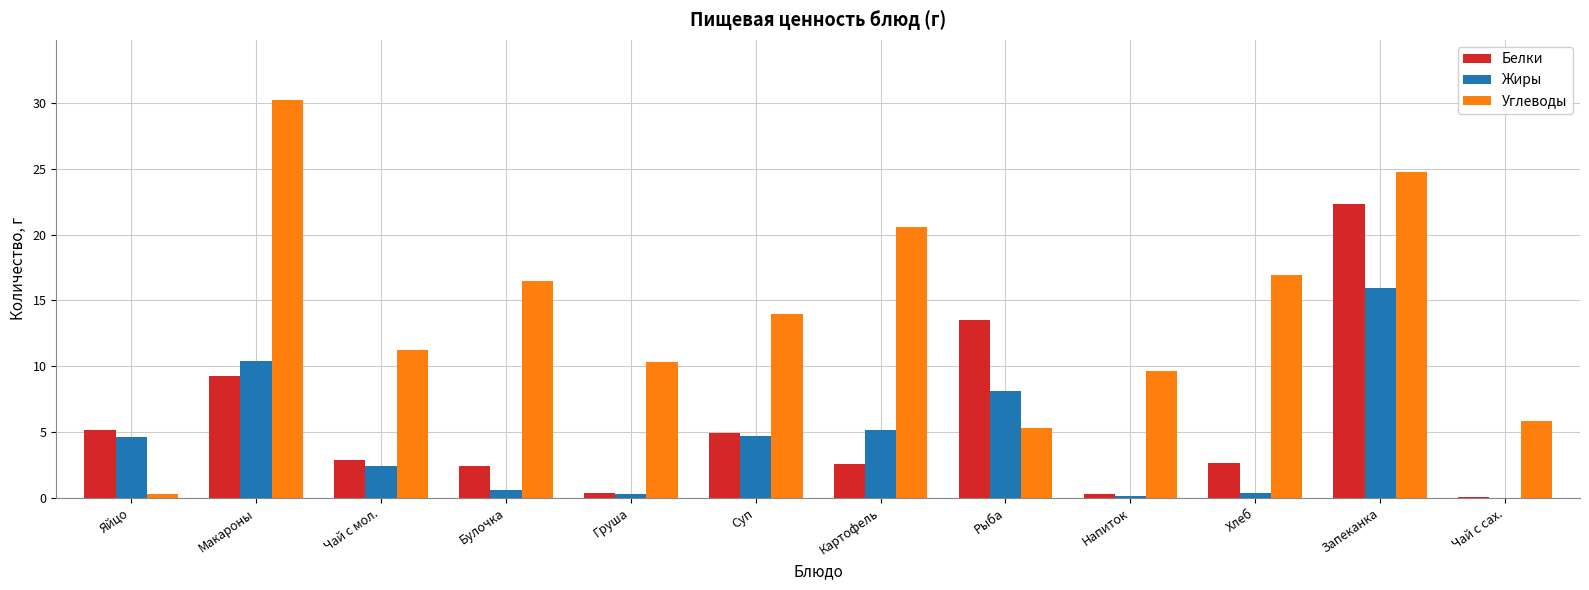

Which series has the largest total across all categories?

Углеводы